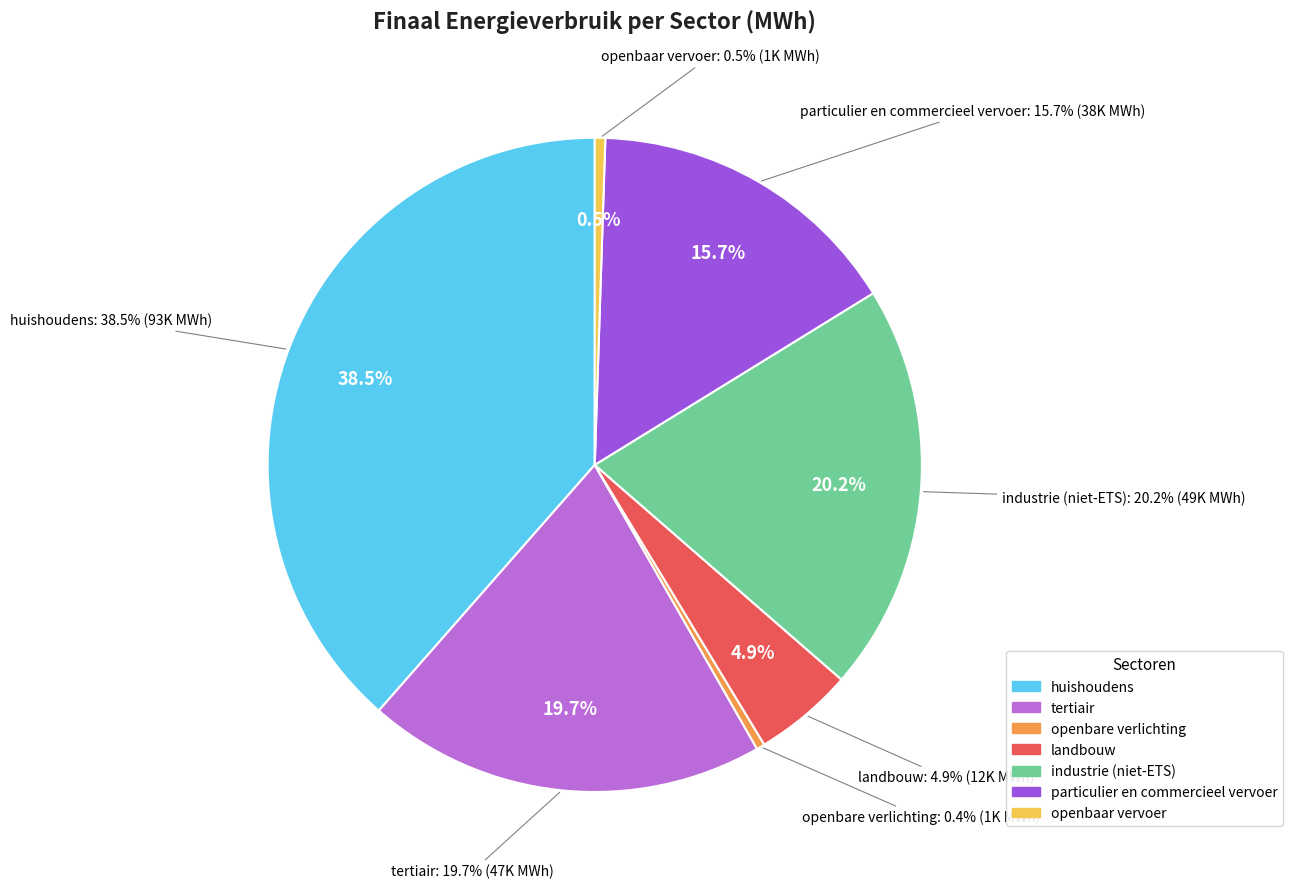

Count the number of slices in the pie.

7